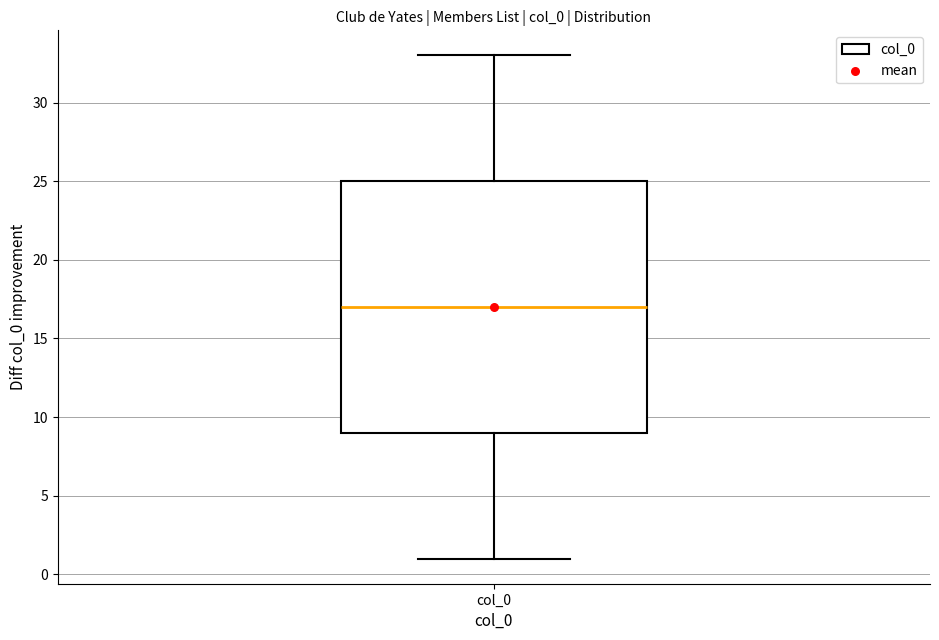

Where is the upper edge of the box for col_0 on the y-axis? The values are not printed on the chart, so give them approximately, as read against the axis.

25